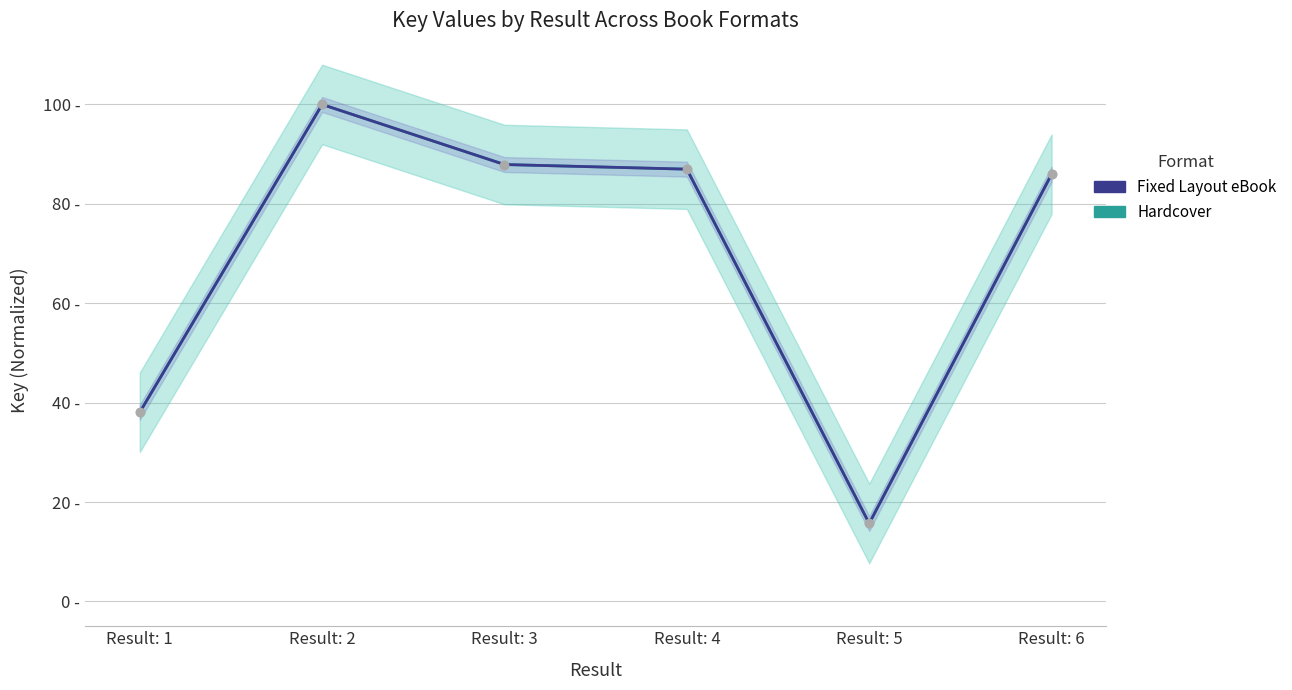

Is this an area chart (filled region under the line)?

No